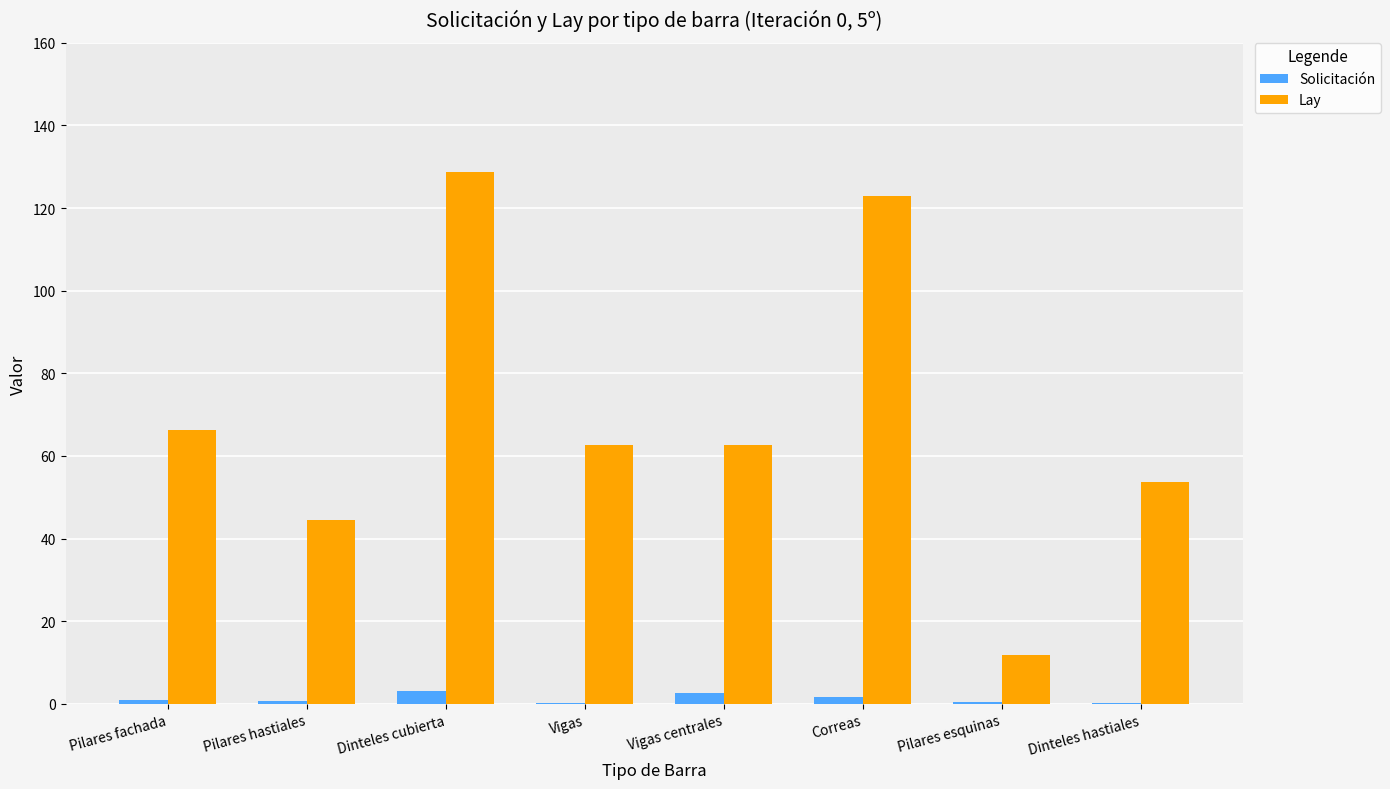

Is it true that Lay equals 11.8 at Pilares esquinas?

True